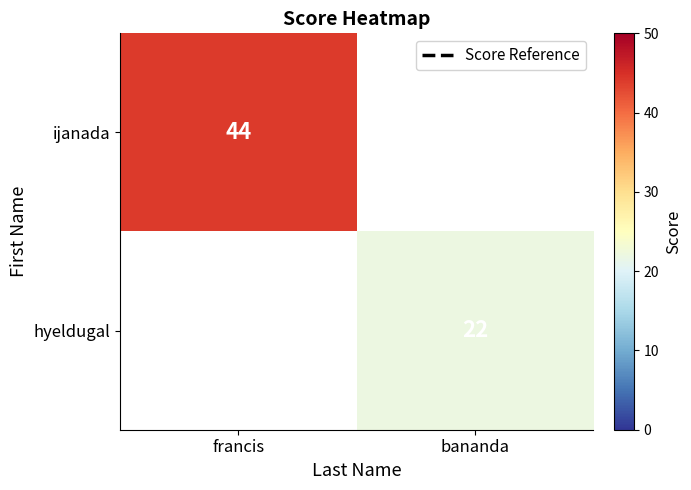

How many data points does each series have?

2